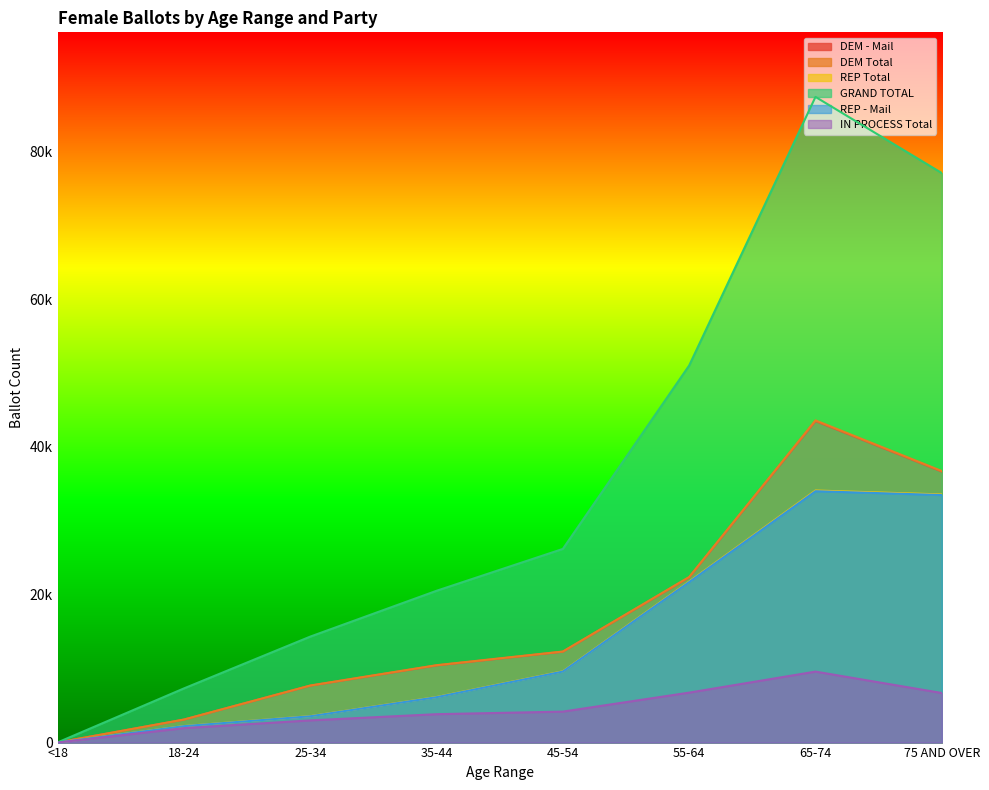

At how many categories does at least one series exceed 32943?

3